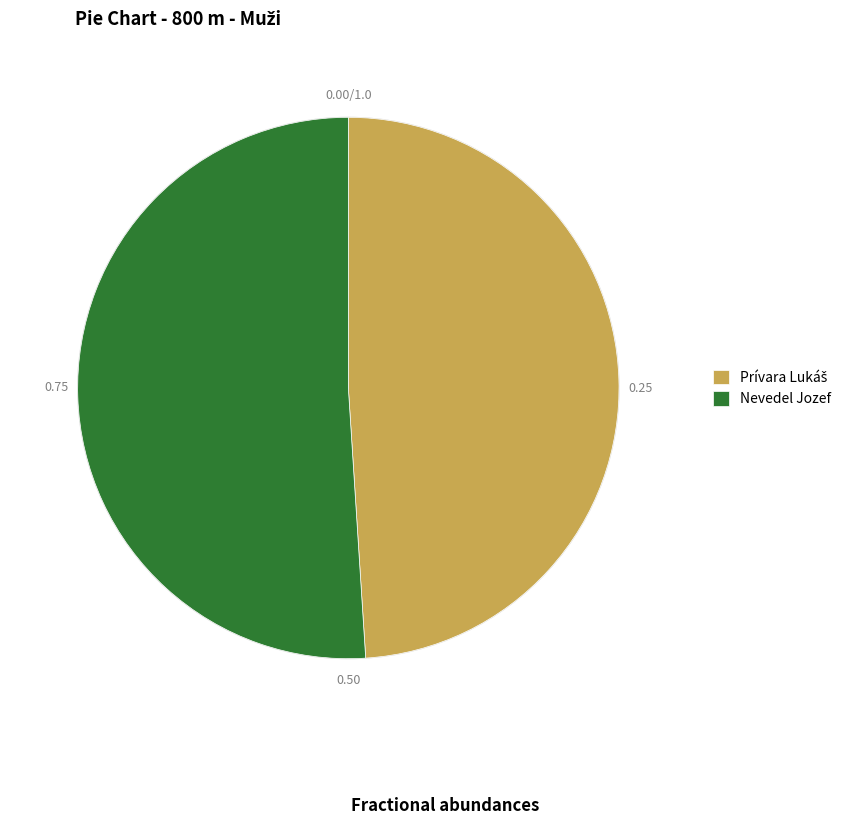

Which slice represents more than half of the pie?

Nevedel Jozef